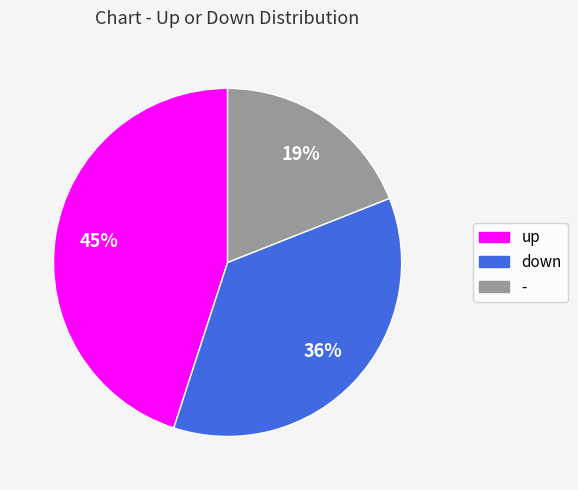

Is there any slice that represents more than half of the pie?

No